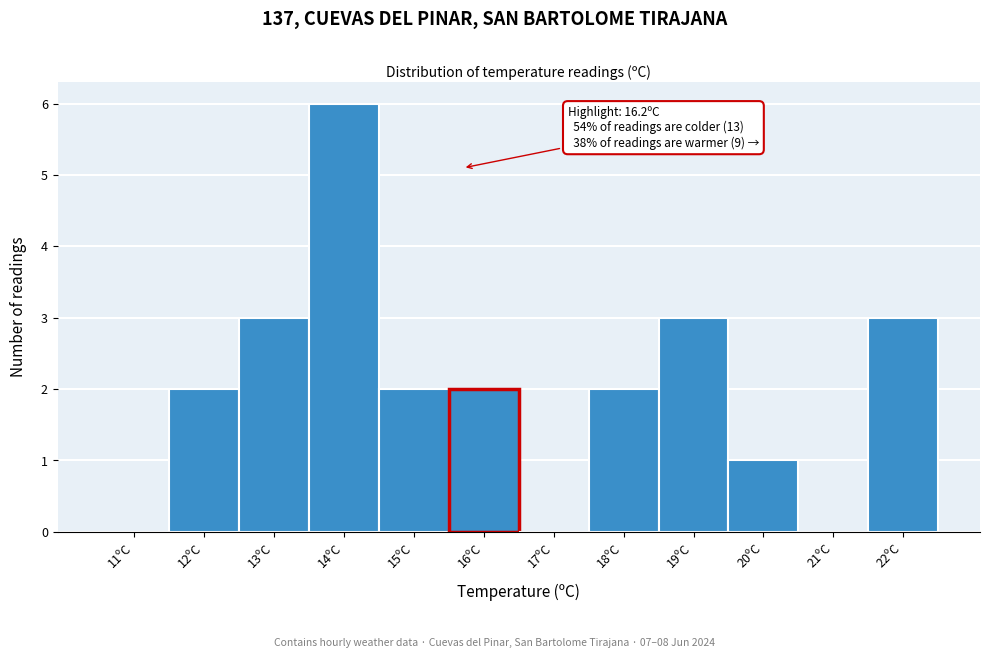

Reading left to right, list all the values displayed in this chart.

11ºC=0	12ºC=2	13ºC=3	14ºC=6	15ºC=2	16ºC=2	17ºC=0	18ºC=2	19ºC=3	20ºC=1	21ºC=0	22ºC=3